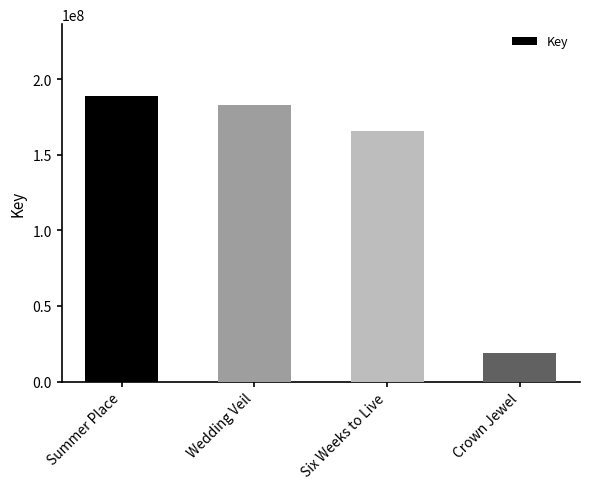

What is the value of the 3rd bar from the left?

165891630